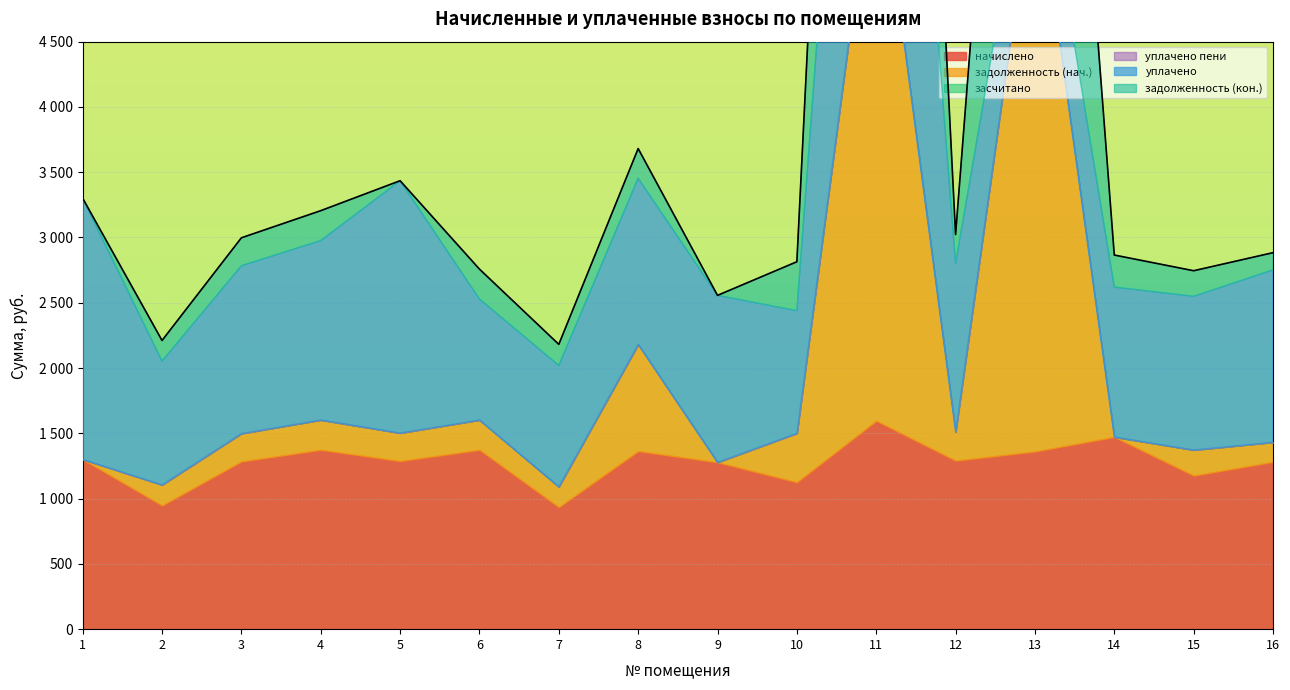

What is the difference between the maximum and minimum values in the начислено series?

661.4